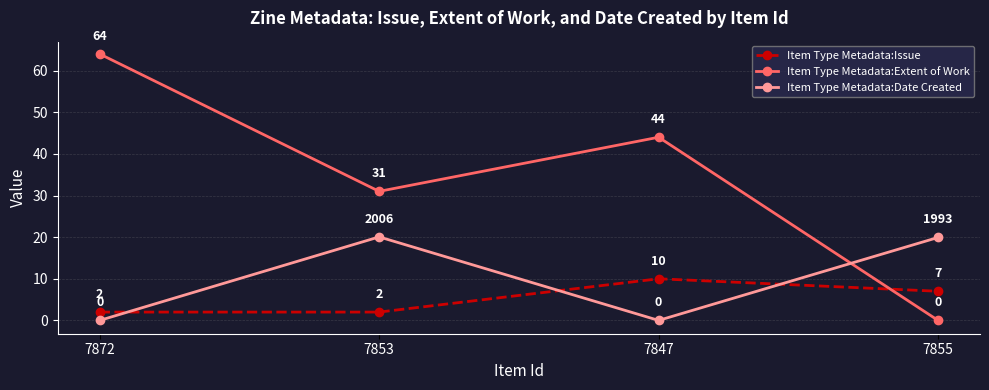

The Item Type Metadata:Issue series shows 2.0 at 7853. True or false?

True